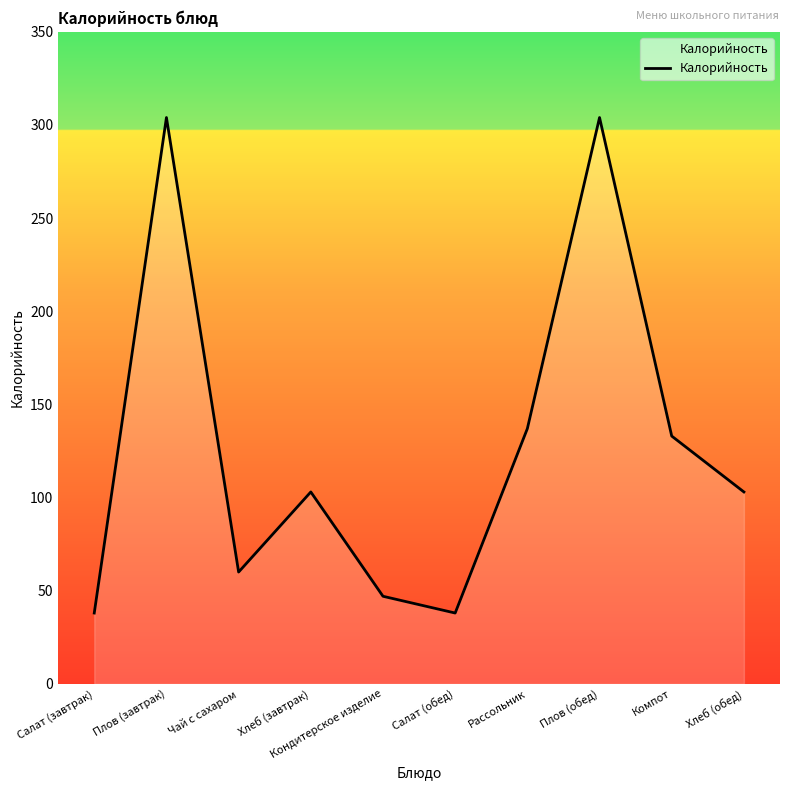

True or false: the data shows 304 at Плов (завтрак).

True